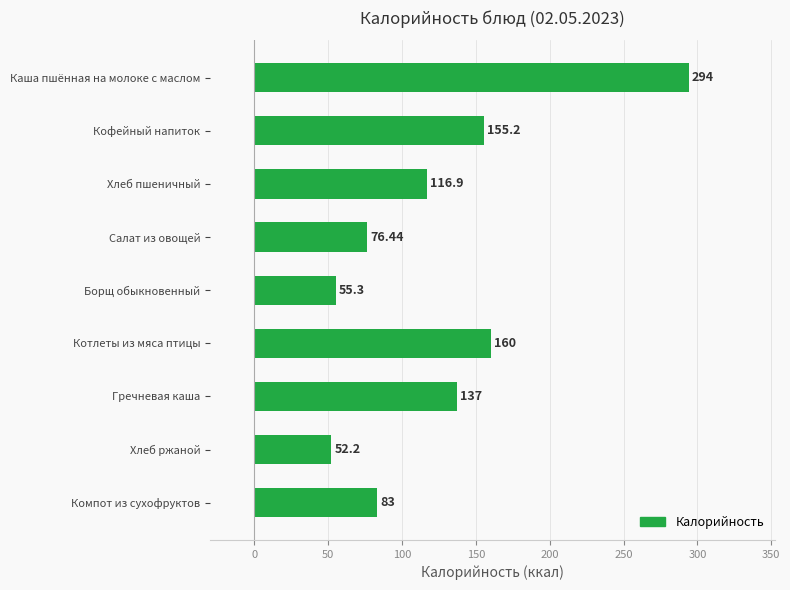

At which label is the value closest to 173?

Котлеты из мяса птицы